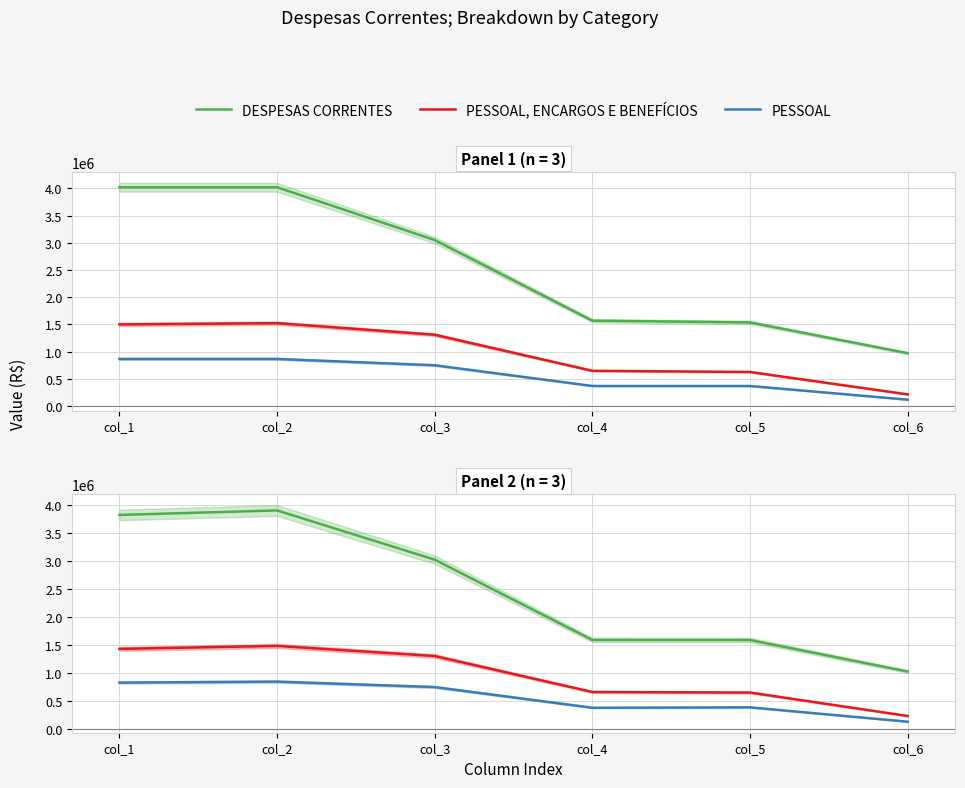

At which category is the sum across all series the highest?

col_2